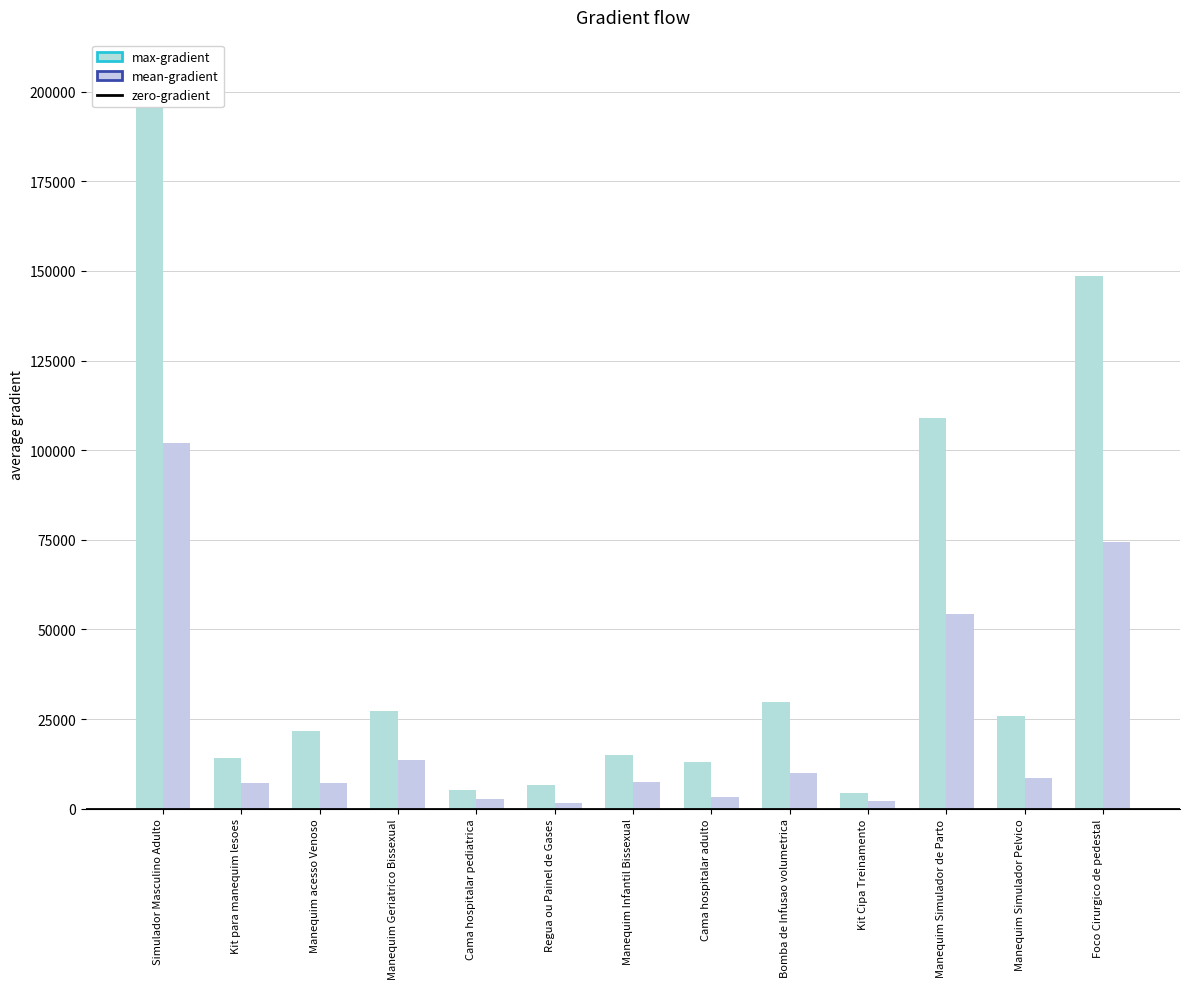

Which series changed the most between Item 7 and Item 11?

max-gradient